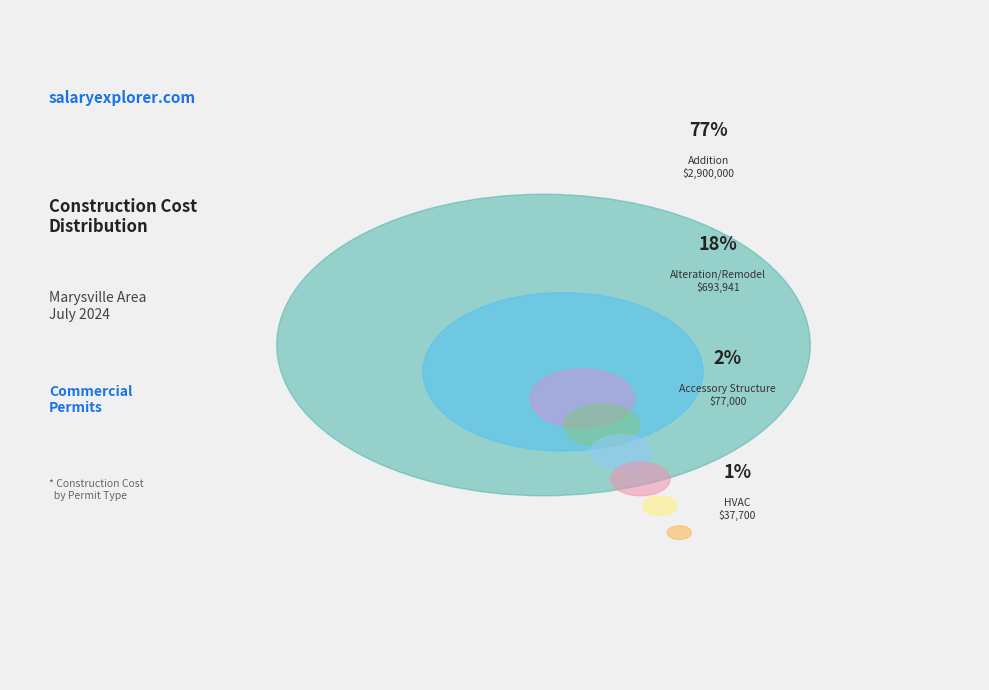

How many slices are in this pie chart?

9